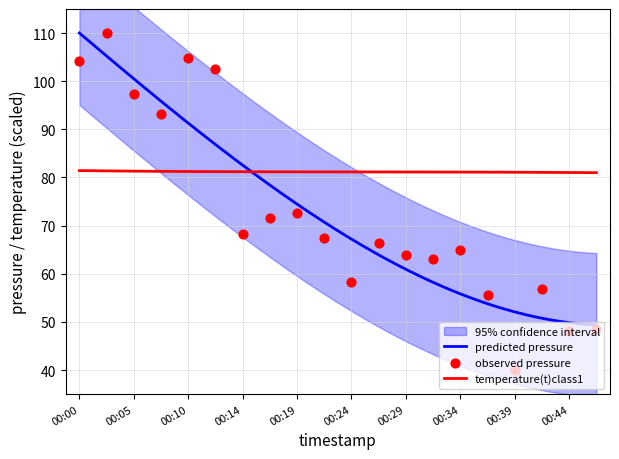

What is the change in value from 00:41 to 00:44?

-8.7